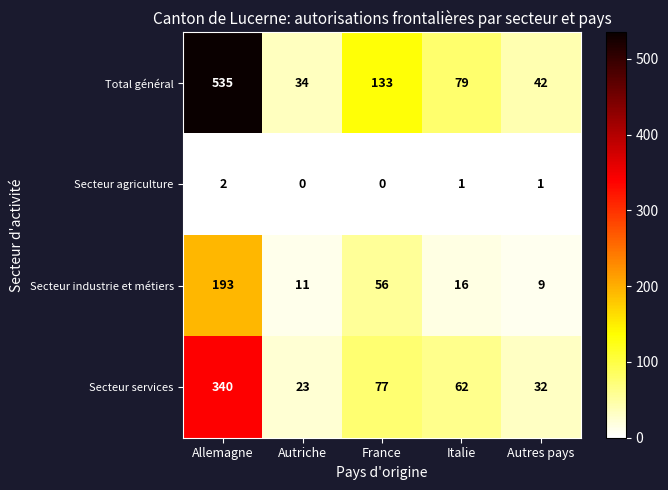

At which label is Secteur industrie et métiers closest to 101?

France